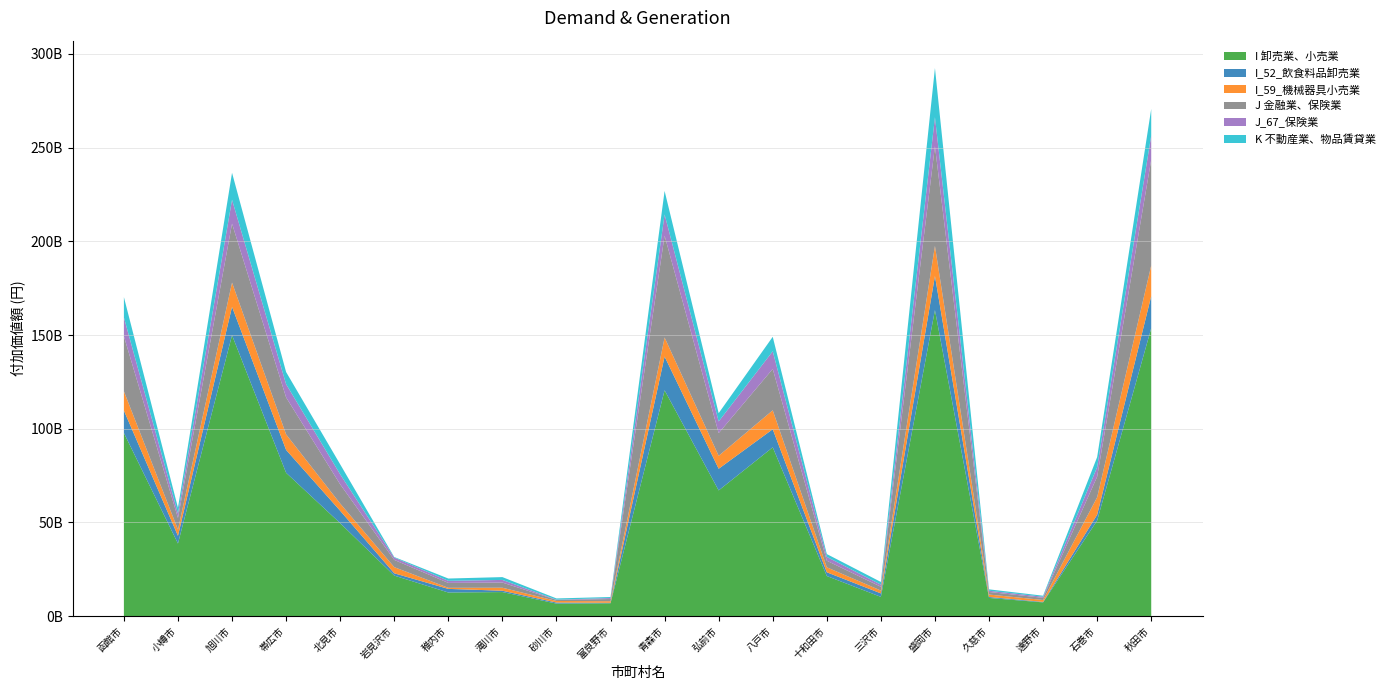

Reading left to right, list all the values displayed in this chart.

I 卸売業、小売業: 函館市=97735869218	小樽市=38703413390	旭川市=149903171121	帯広市=76462201302	北見市=49576211082	岩見沢市=21603459648	稚内市=12574412814	滝川市=12812566330	砂川市=6656072925	富良野市=6822619396	青森市=120504845691	弘前市=67064246619	八戸市=90057260801	十和田市=21378150695	三沢市=10246602526	盛岡市=163299337087	久慈市=9675063054	遠野市=7306143883	石巻市=50959957916	秋田市=153633070520
I_52_飲食料品卸売業: 函館市=11960282172	小樽市=4119240699	旭川市=15146582076	帯広市=12215127807	北見市=6609348727	岩見沢市=1227385769	稚内市=1933020075	滝川市=724141866	砂川市=565958576	富良野市=261100146	青森市=18015244215	弘前市=11555774774	八戸市=9655610729	十和田市=1996685268	三沢市=1857556252	盛岡市=18200968961	久慈市=521220038	遠野市=256622233	石巻市=3133436818	秋田市=17142923849
I_59_機械器具小売業: 函館市=10283603883	小樽市=3328459496	旭川市=12945183558	帯広市=8299790938	北見市=3875542026	岩見沢市=3283070780	稚内市=574348095	滝川市=1592277957	砂川市=837031401	富良野市=831769639	青森市=10155146397	弘前市=6908417101	八戸市=10109658382	十和田市=2658663105	三沢市=1509511435	盛岡市=16059600479	久慈市=1293085907	遠野市=1036594559	石巻市=9325089607	秋田市=16343578313
J 金融業、保険業: 函館市=29371735751	小樽市=6192409257	旭川市=31480443449	帯広市=19726642525	北見市=10239998087	岩見沢市=3860271705	稚内市=2619271766	滝川市=2753152179	砂川市=571071953	富良野市=1181502100	青森市=54348911783	弘前市=12116954900	八戸市=22079461667	十和田市=3506791749	三沢市=2035885009	盛岡市=53242314953	久慈市=1378657587	遠野市=1134266788	石巻市=10980618802	秋田市=56435095125
J_67_保険業: 函館市=10060287757	小樽市=2409444013	旭川市=12717283168	帯広市=7060999157	北見市=5345694943	岩見沢市=1247768269	稚内市=1106641982	滝川市=1409551728	砂川市=137290000	富良野市=533128021	青森市=11307040855	弘前市=6218893364	八戸市=9422608433	十和田市=2054805590	三沢市=1122015918	盛岡市=15436663109	久慈市=647177209	遠野市=588767415	石巻市=5092771655	秋田市=12896180231
K 不動産業、物品賃貸業: 函館市=10830357470	小樽市=3040194610	旭川市=14381328500	帯広市=6481587910	北見市=5348113871	岩見沢市=311410774	稚内市=1232129656	滝川市=1508724617	砂川市=651109471	富良野市=548355043	青森市=12567288341	弘前市=4428620059	八戸市=7722854724	十和田市=1501938947	三沢市=1436793498	盛岡市=26237479198	久慈市=749381202	遠野市=544764017	石巻市=5373385161	秋田市=14219699974